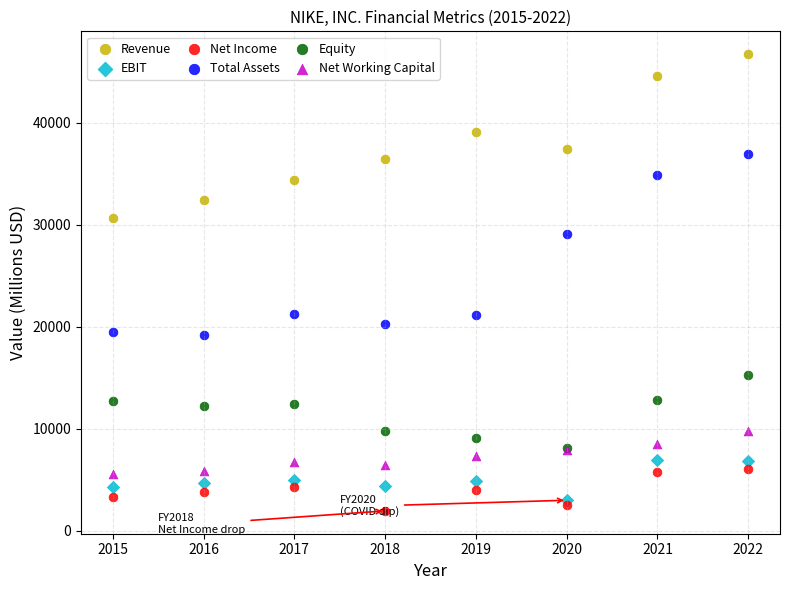

In the Total Assets series, what Y value is closest to 28084?

29094